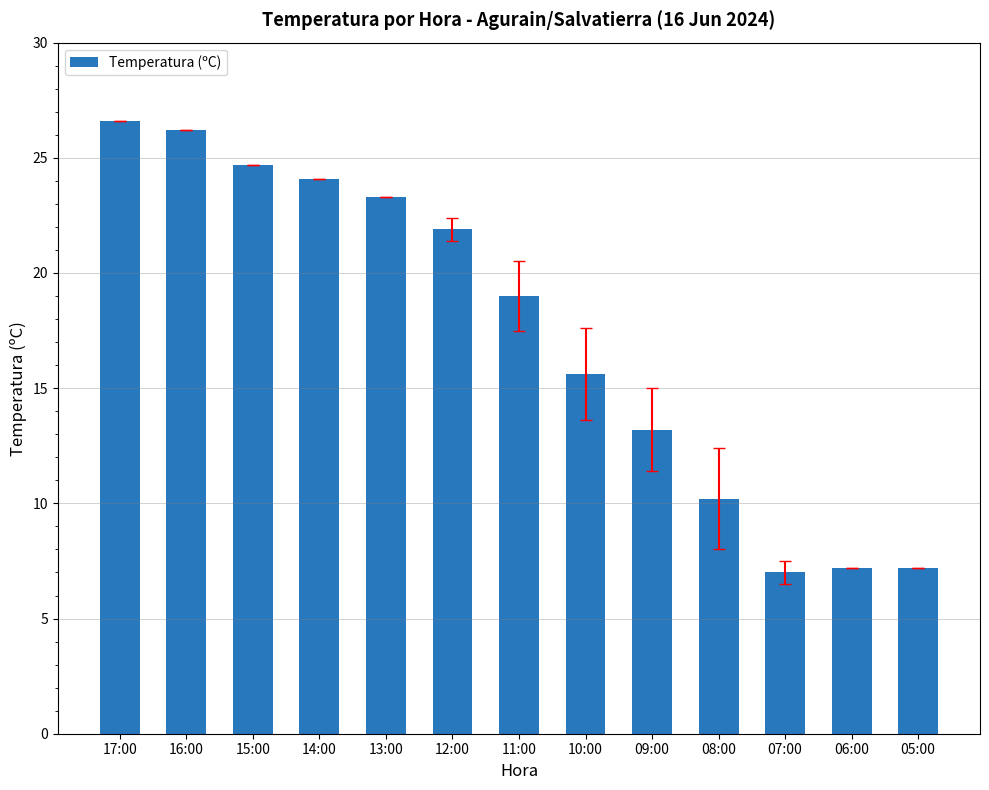

How many bars are there in total?

13